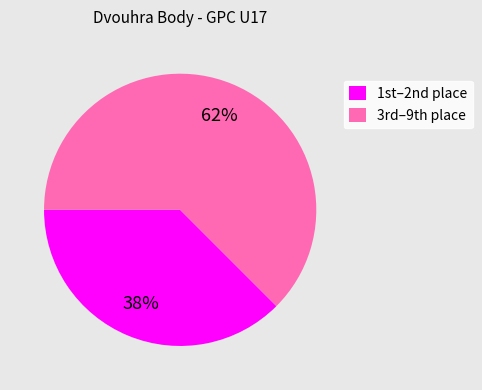

To the nearest percent, what is the average slice percentage?

50%